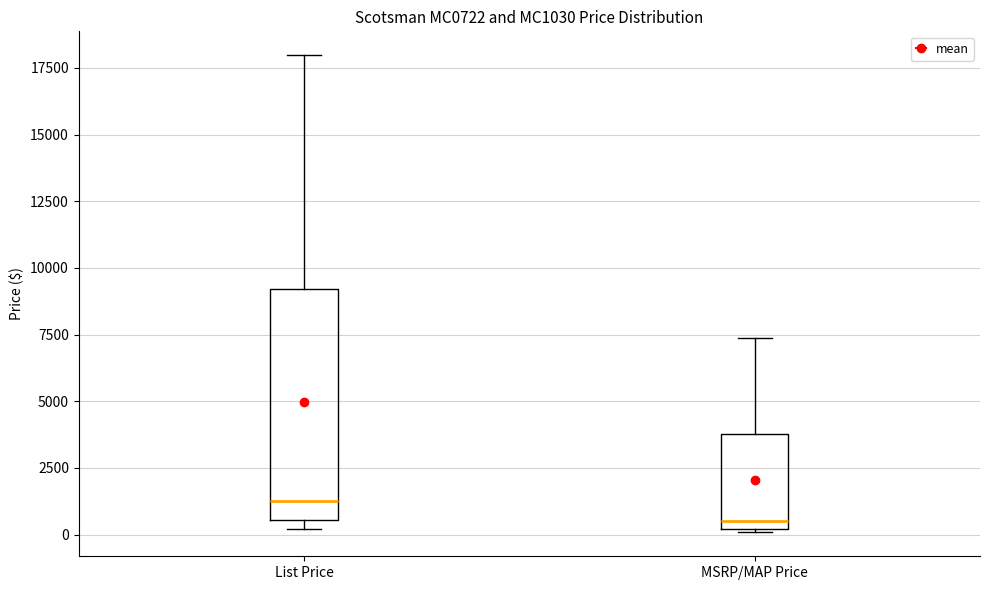

Reading left to right, transcribe this box plot: for each box, give where its median line is, the range the box spans, and where its two whiskers end, as read against the y-axis. The values are not printed on the chart, so give them approximately, as read against the axis.

List Price: median 1500, box 500 to 9000, whiskers 0 to 18000
MSRP/MAP Price: median 500, box 0 to 4000, whiskers 0 to 7500